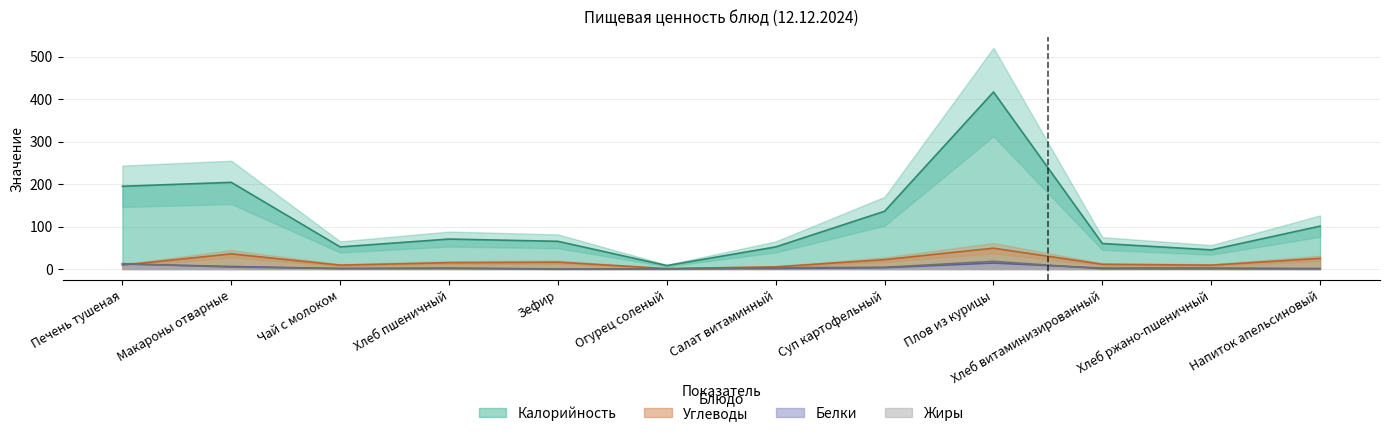

At which label does Калорийность first exceed 70?

Печень тушеная